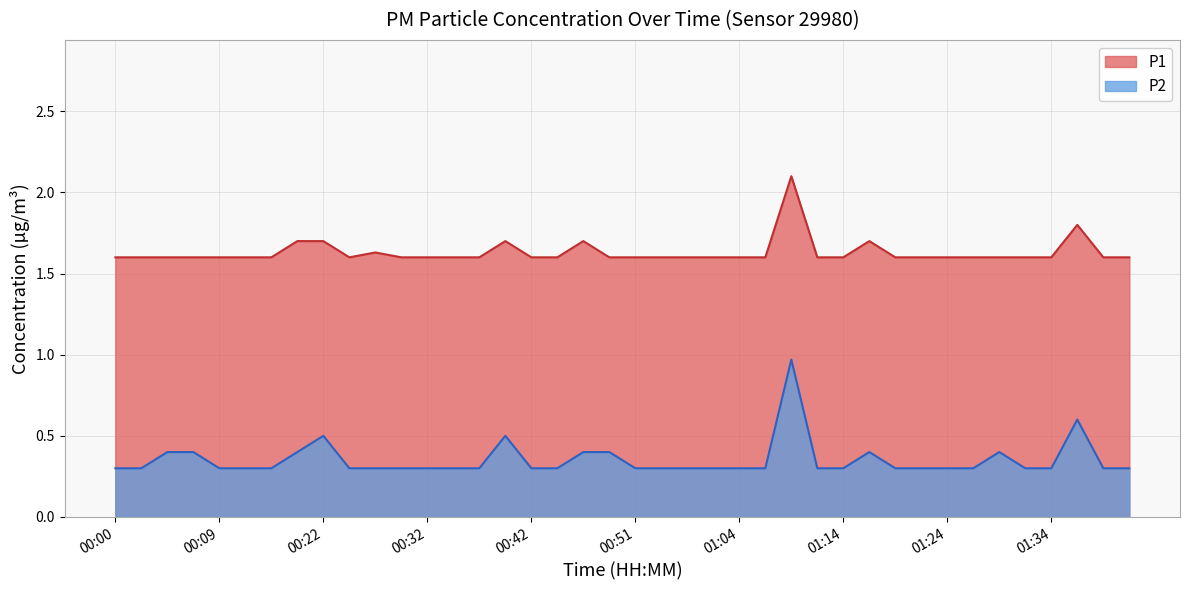

List the series in order of their overall mean, lowest first.

P2, P1